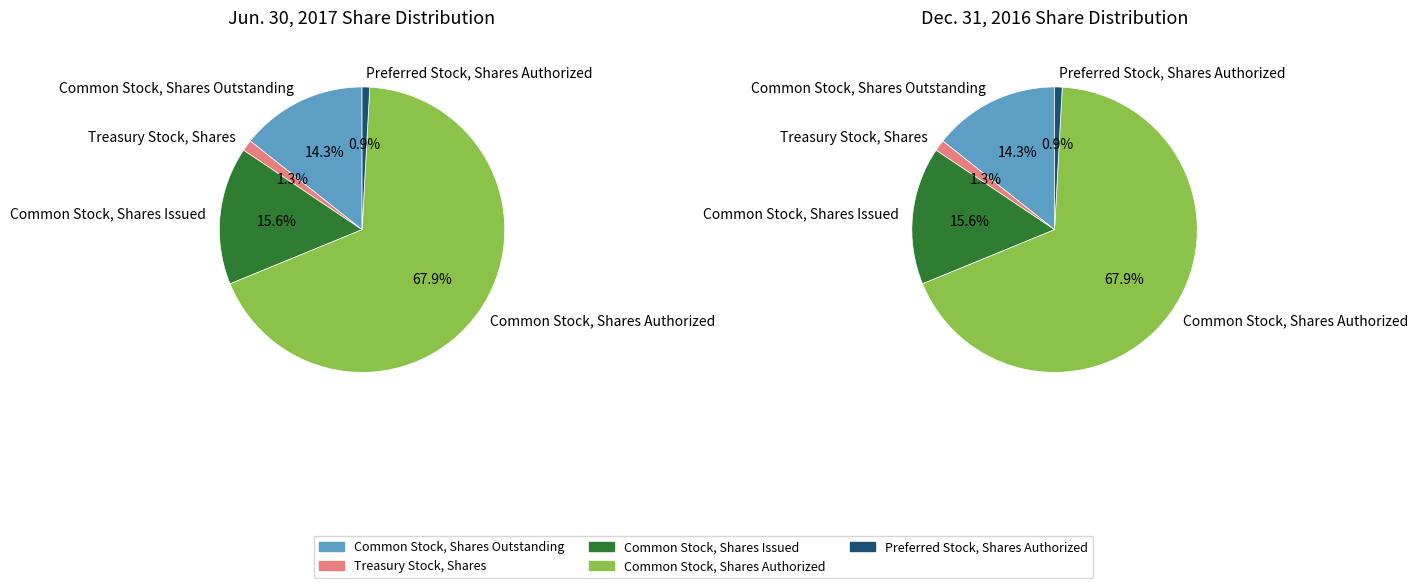

How many slices are in this pie chart?

5